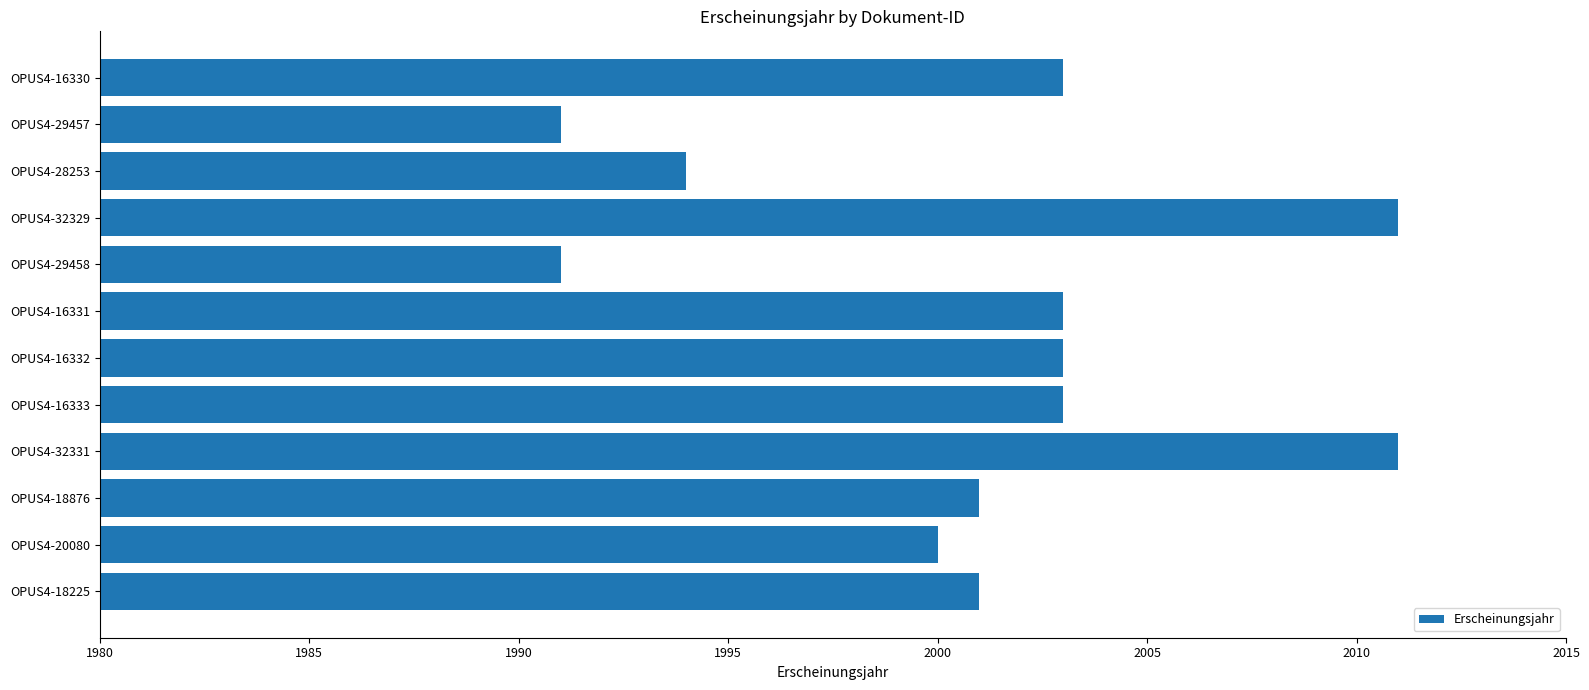

Reading top to bottom, transcribe all the data shown in this chart.

OPUS4-16330=2003	OPUS4-29457=1991	OPUS4-28253=1994	OPUS4-32329=2011	OPUS4-29458=1991	OPUS4-16331=2003	OPUS4-16332=2003	OPUS4-16333=2003	OPUS4-32331=2011	OPUS4-18876=2001	OPUS4-20080=2000	OPUS4-18225=2001